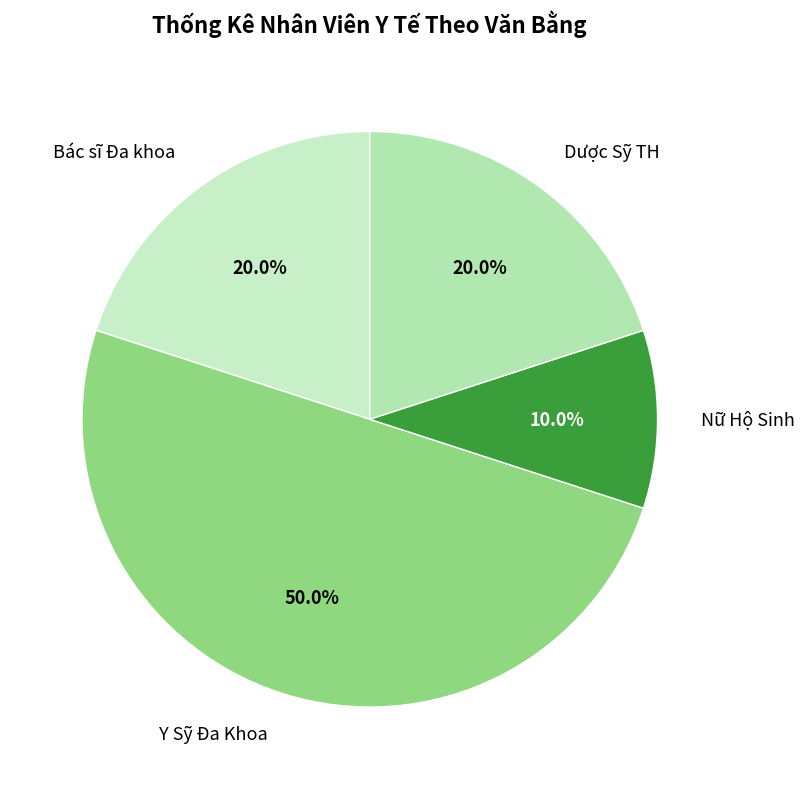

To the nearest percent, what is the average slice percentage?

25%